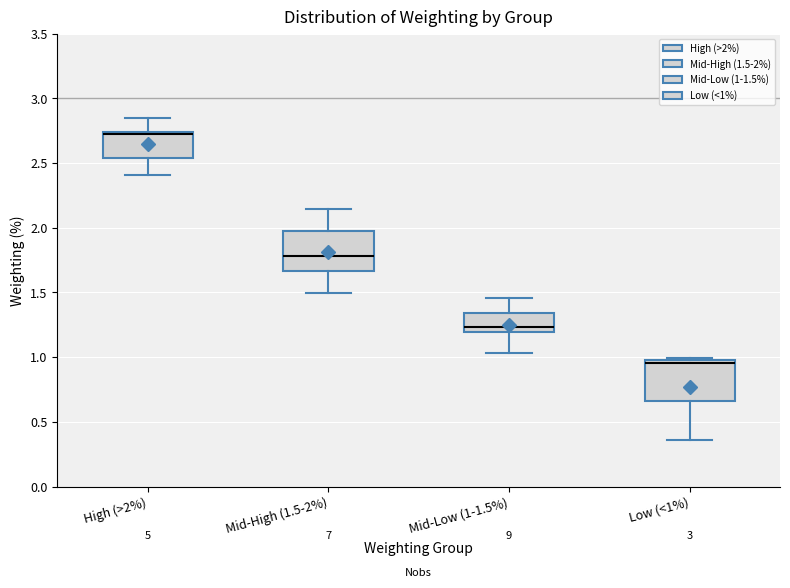

Reading left to right, transcribe this box plot: for each box, give where its median line is, the range the box spans, and where its two whiskers end, as read against the y-axis. The values are not printed on the chart, so give them approximately, as read against the axis.

High (>2%): median 2.75 (drawn on the box's upper edge), box 2.55 to 2.75, whiskers 2.40 to 2.85
Mid-High (1.5-2%): median 1.80, box 1.65 to 2.00, whiskers 1.50 to 2.15
Mid-Low (1-1.5%): median 1.25, box 1.20 to 1.35, whiskers 1.05 to 1.45
Low (<1%): median 0.95, box 0.65 to 1.00, whiskers 0.35 to 1.00 (just above the box's upper edge)